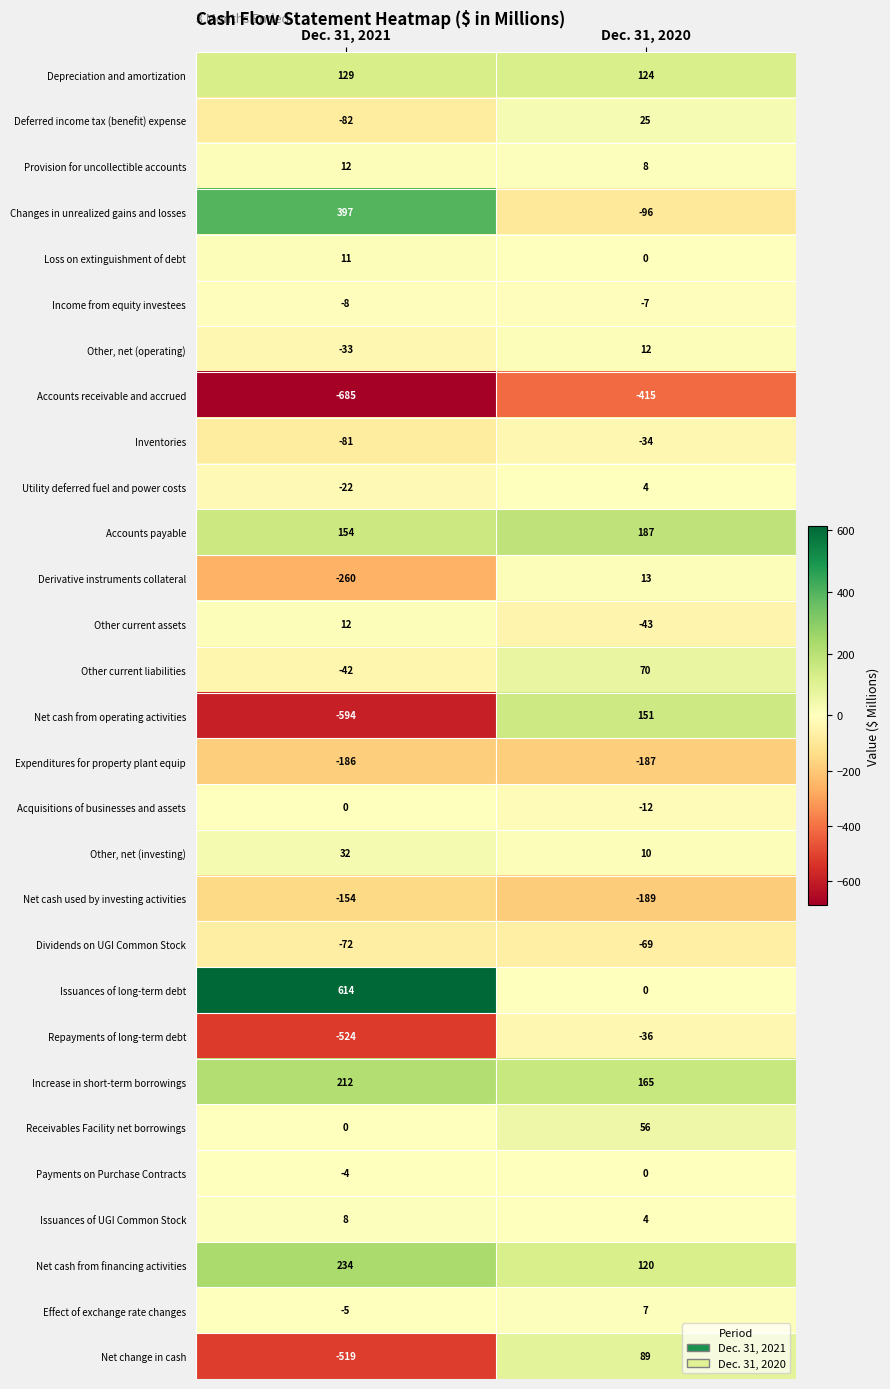

The value of Dividends on UGI Common Stock at Dec. 31, 2020 is -24. True or false?

False